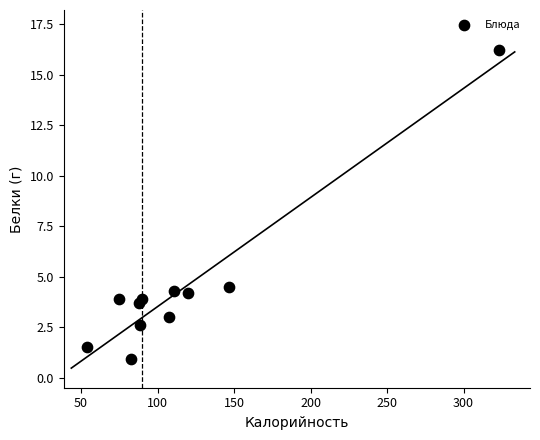

What Y value in the scatter plot is closest to 8?

4.5